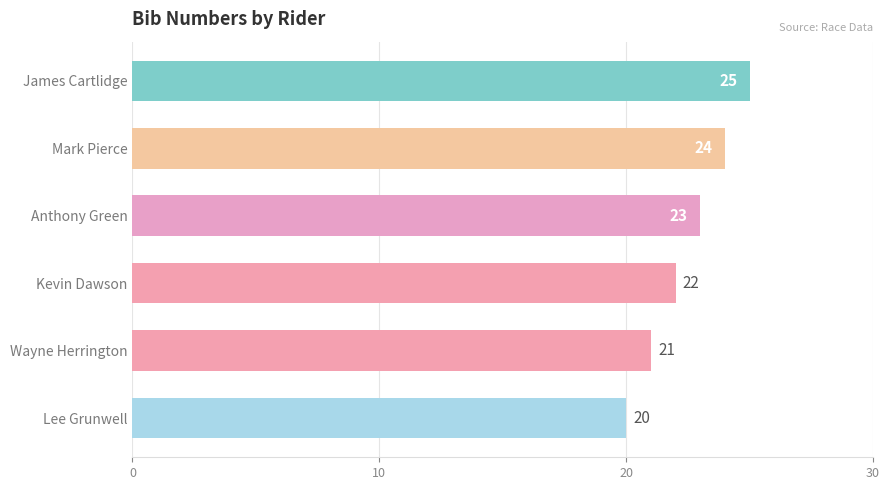

Reading top to bottom, transcribe all the data shown in this chart.

25	24	23	22	21	20